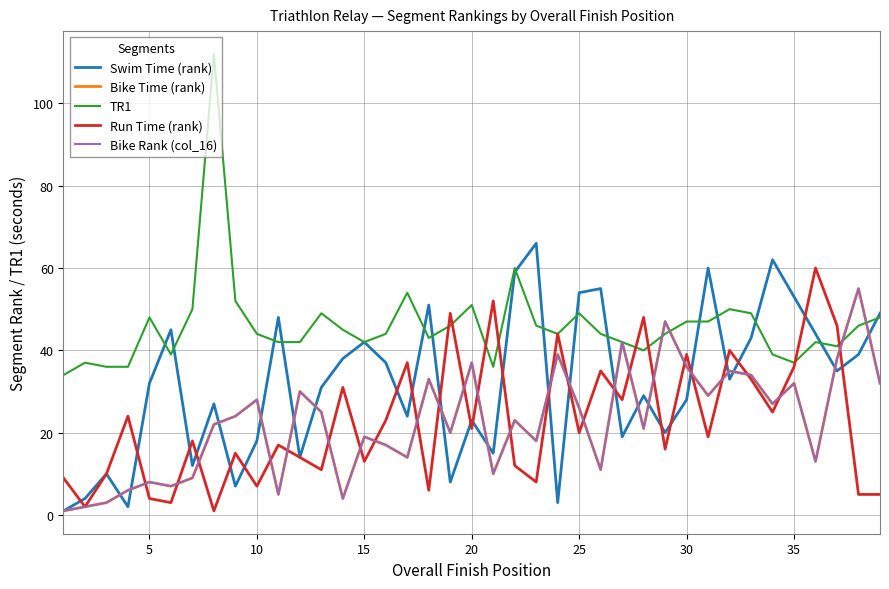

Is this an area chart (filled region under the line)?

No